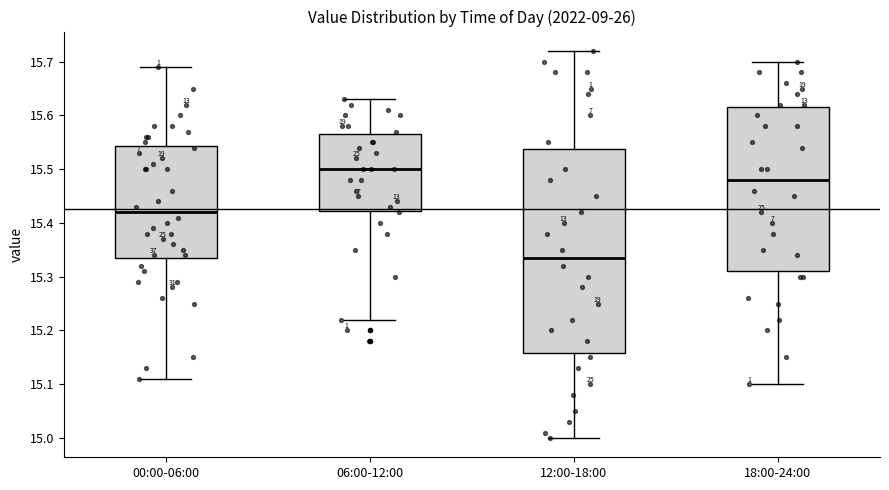

Where does the upper whisker of the box for 12:00-18:00 end on the y-axis? The values are not printed on the chart, so give them approximately, as read against the axis.

15.72